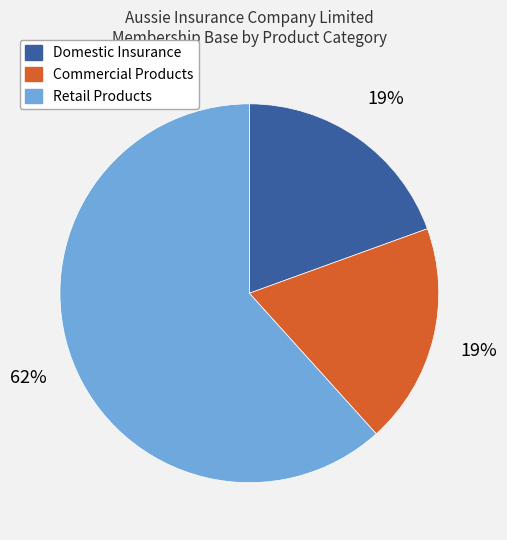

Which category has the biggest portion of the pie?

Retail Products